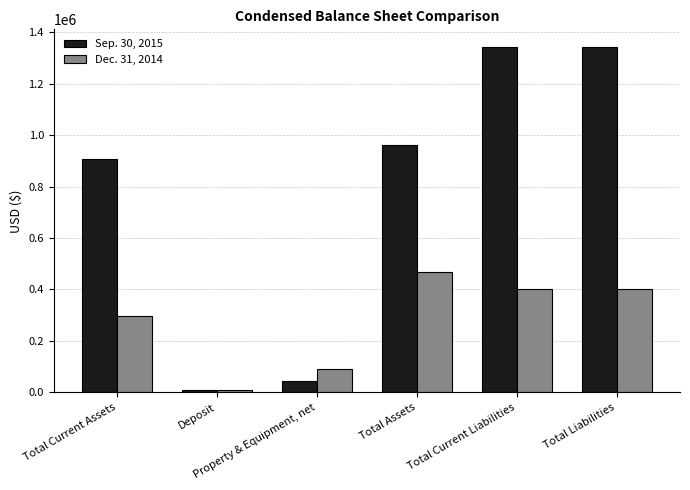

Reading left to right, transcribe all the data shown in this chart.

Sep. 30, 2015: Total Current Assets=907913	Deposit=10610	Property & Equipment, net=43448	Total Assets=961971	Total Current Liabilities=1343644	Total Liabilities=1343644
Dec. 31, 2014: Total Current Assets=296220	Deposit=10610	Property & Equipment, net=90765	Total Assets=468331	Total Current Liabilities=400883	Total Liabilities=400883